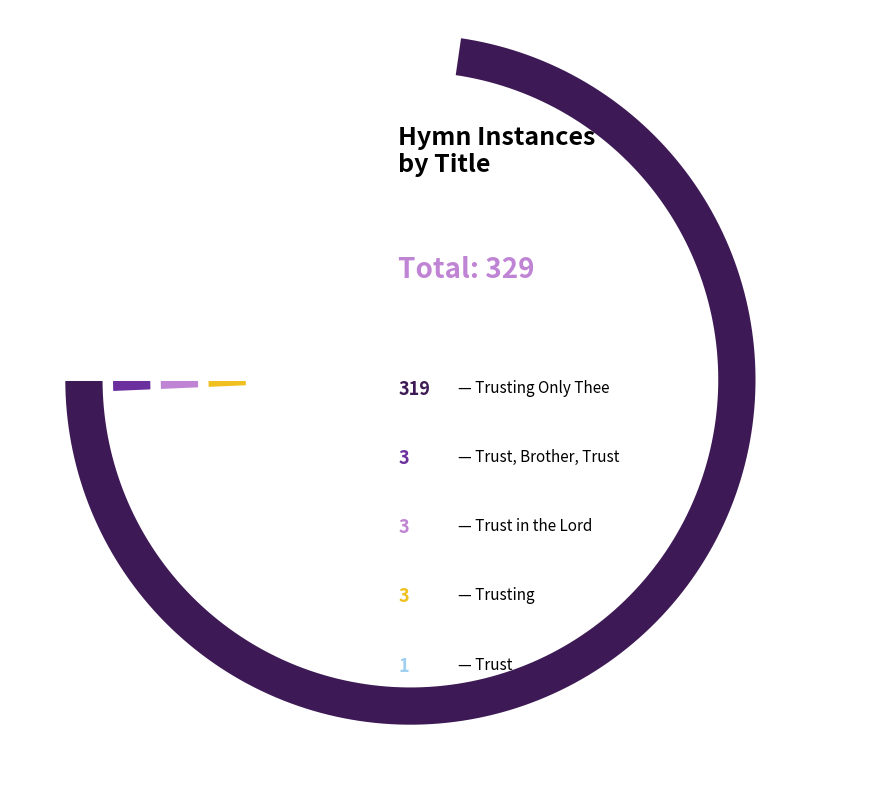

What percentage is NOT represented by Trust, Brother, Trust?

99.1%